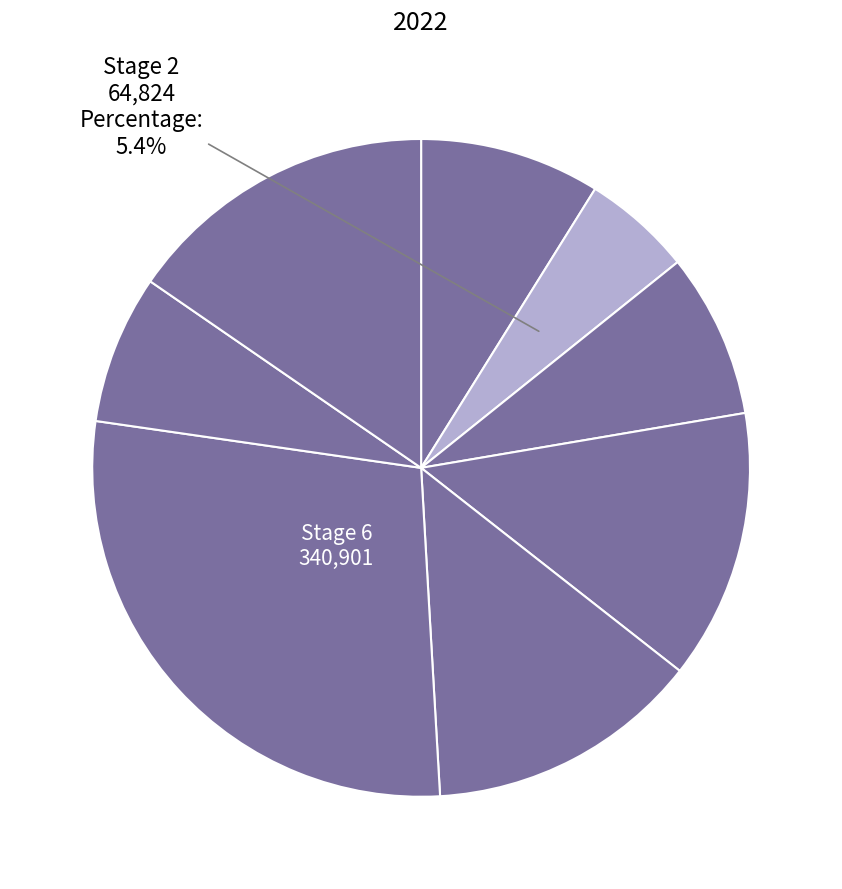

Rank the categories by value from lowest to highest.

Stage 2, Stage 7, Stage 3, Stage 1, Stage 4, Stage 5, Felicia, Stage 6